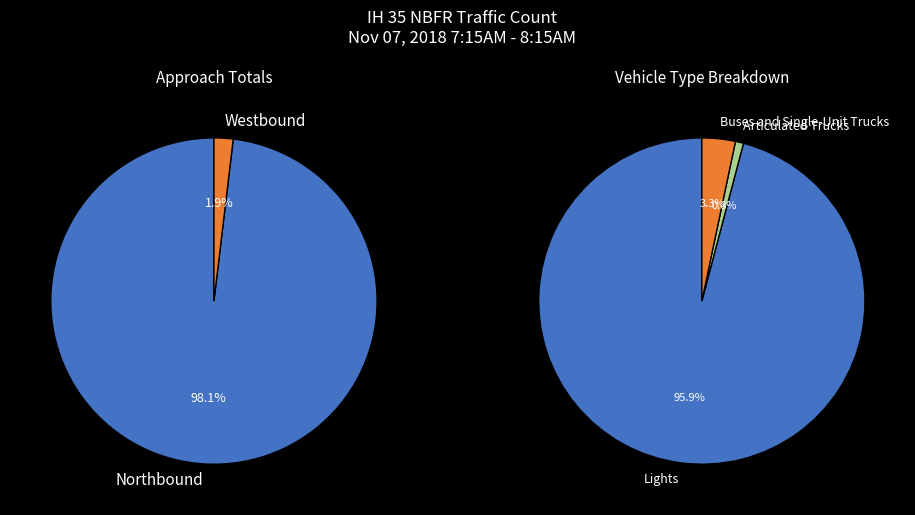

What is the majority slice?

Lights